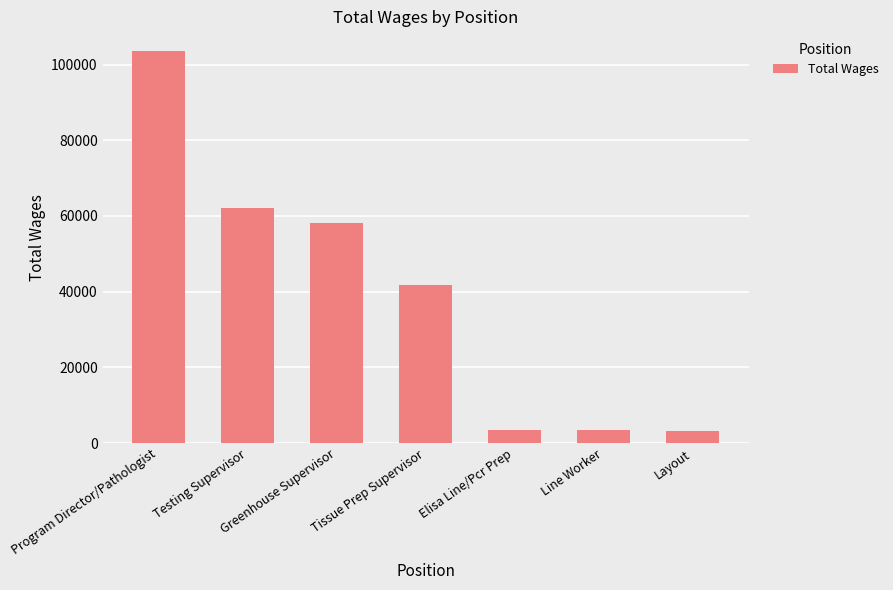

Where is the data nearest to the value 53368?

Greenhouse Supervisor